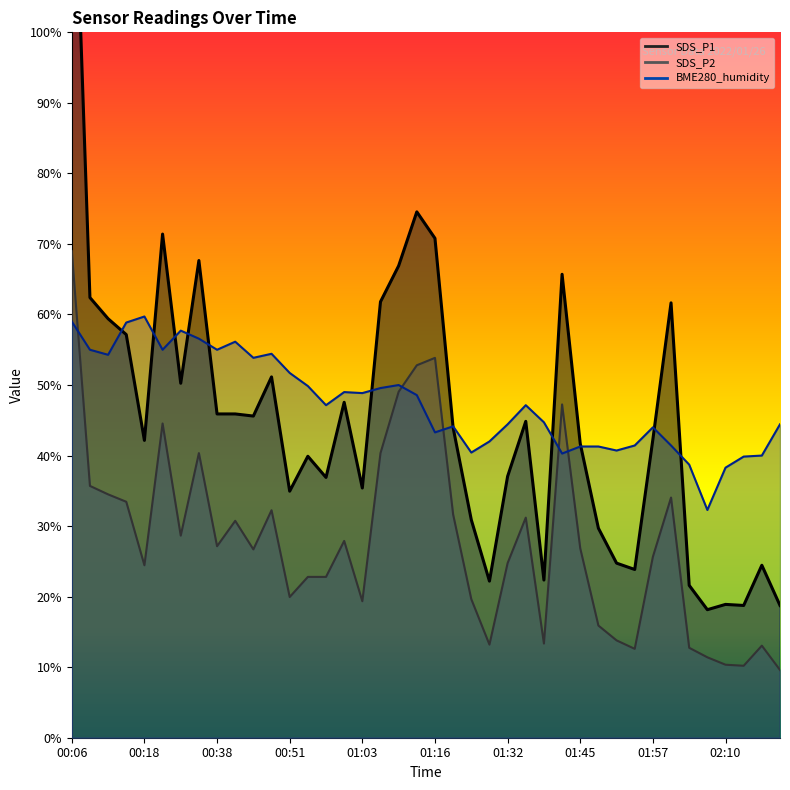

Which series has the largest total across all categories?

BME280_humidity